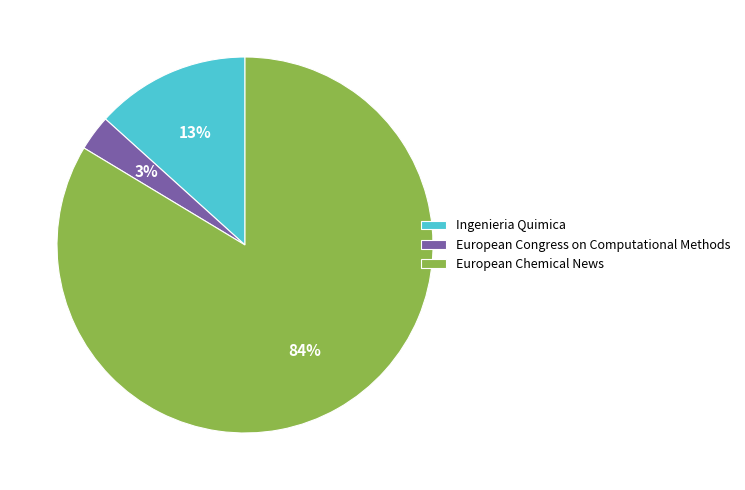

Rank the categories by value from lowest to highest.

European Congress on Computational Methods, Ingenieria Quimica, European Chemical News